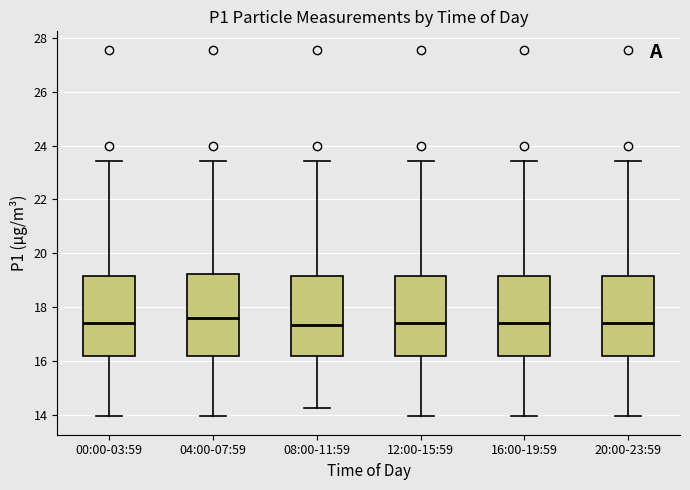

Where does the median line of the box for 04:00-07:59 sit on the y-axis? The values are not printed on the chart, so give them approximately, as read against the axis.

17.6